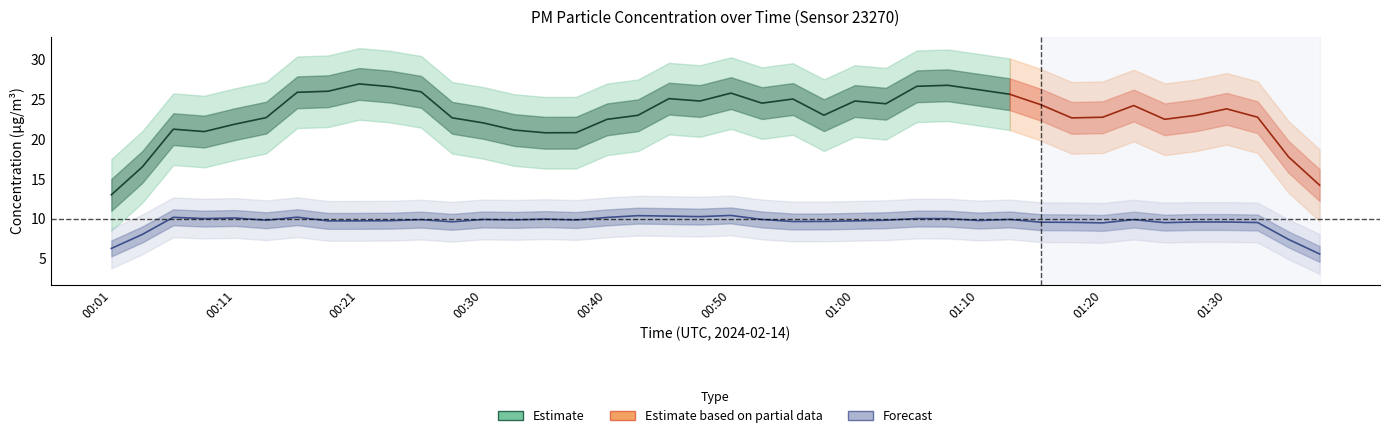

Does the chart display data point markers on the line(s)?

No